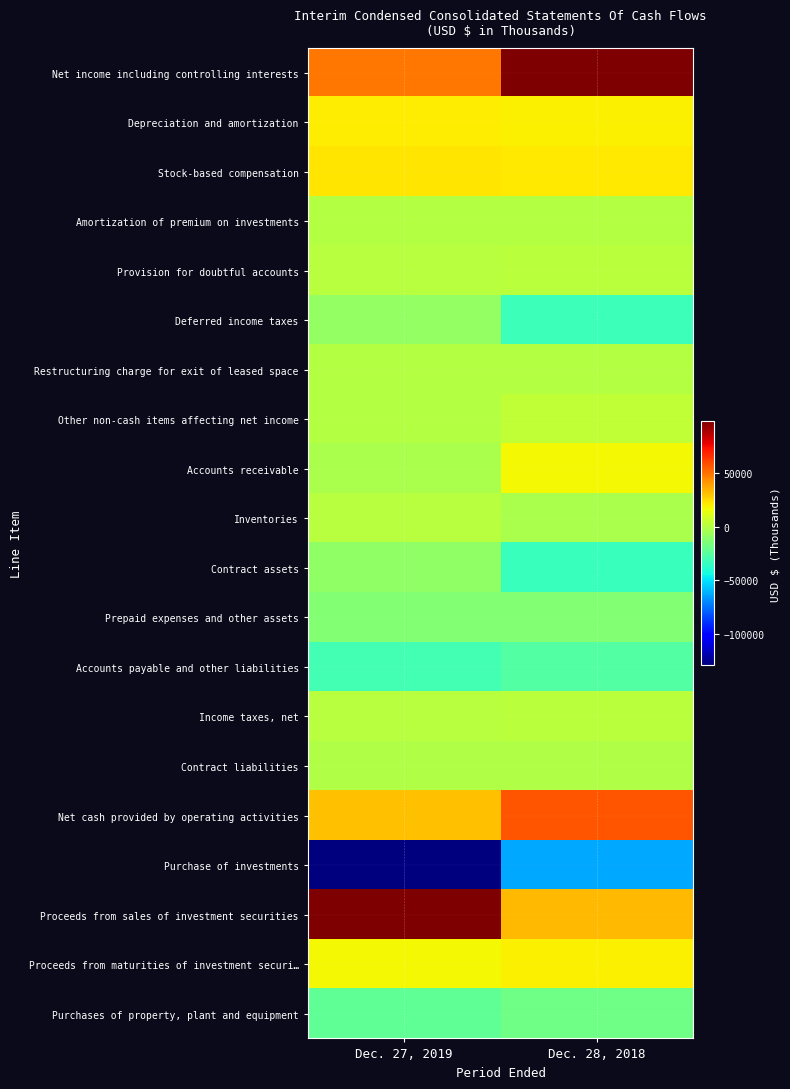

How many series are shown in this chart?

20